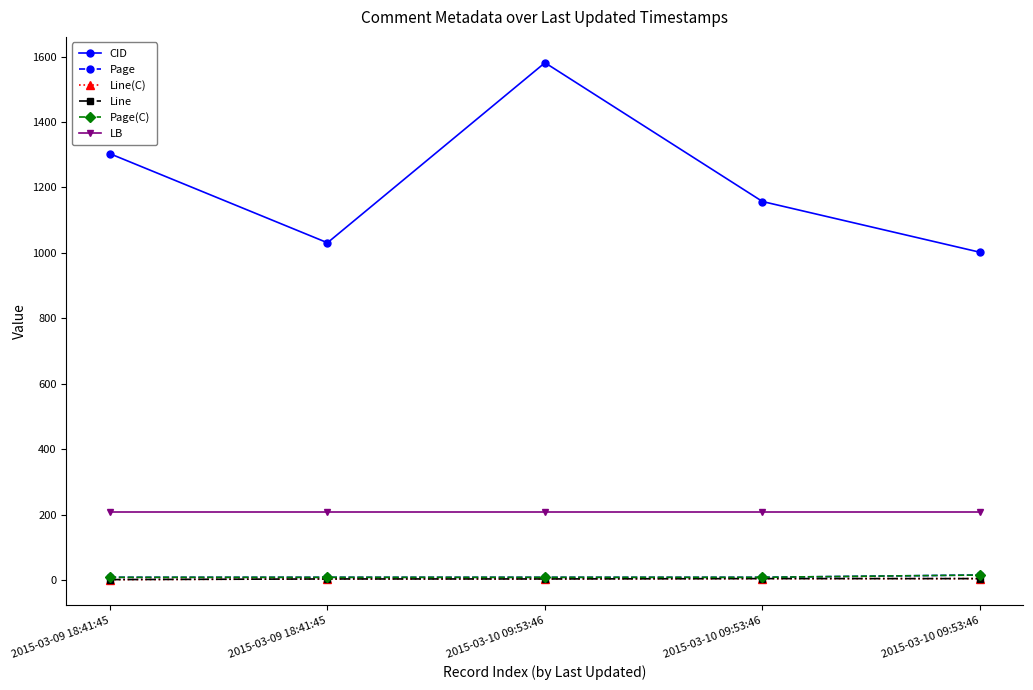

Is this an area chart (filled region under the line)?

No